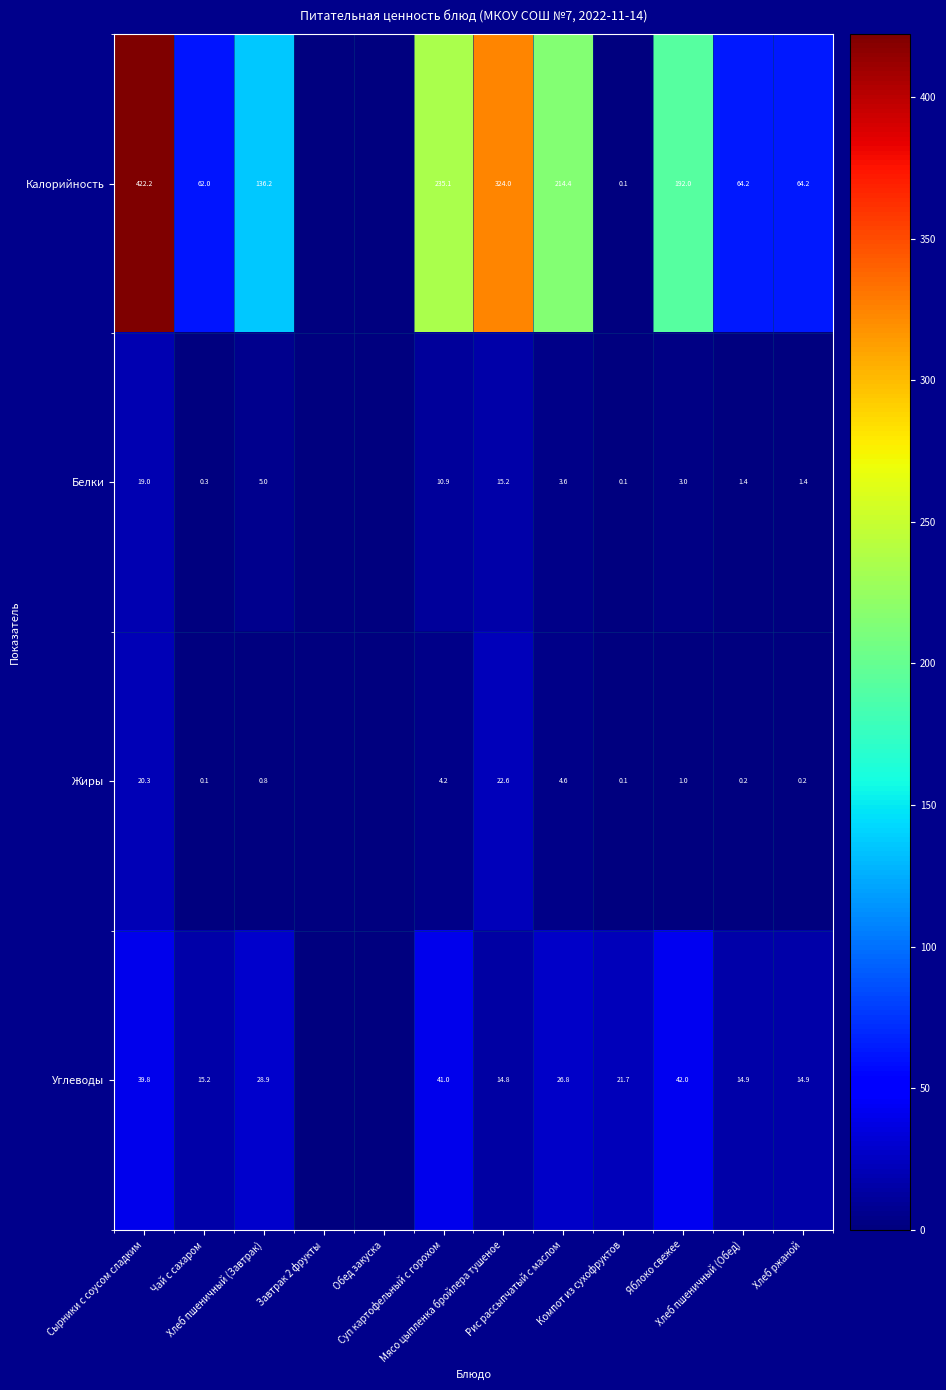

What is the sum of the Жиры values at Мясо цыпленка бройлера тушеное and Обед закуска?

22.6